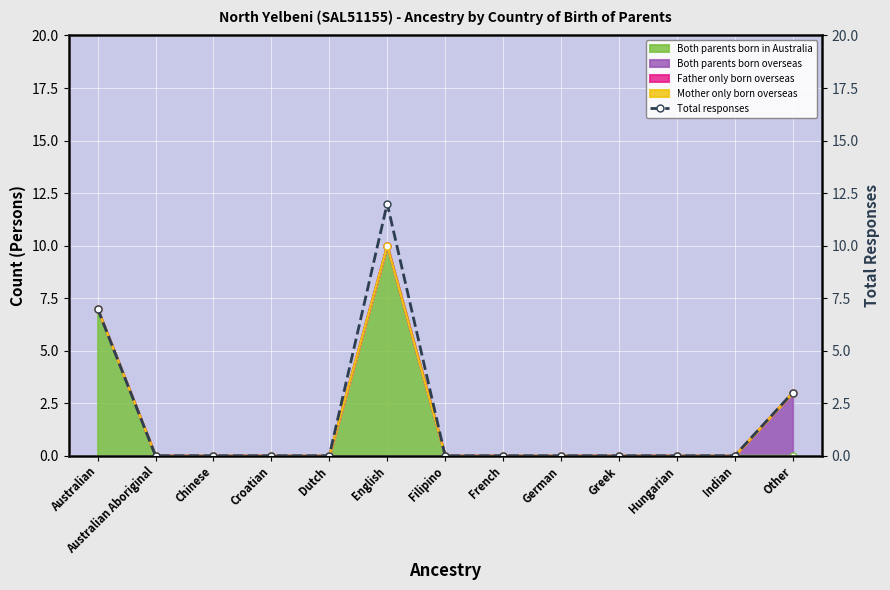

How many points are higher than both their immediate neighbors (excluding endpoints)?

1